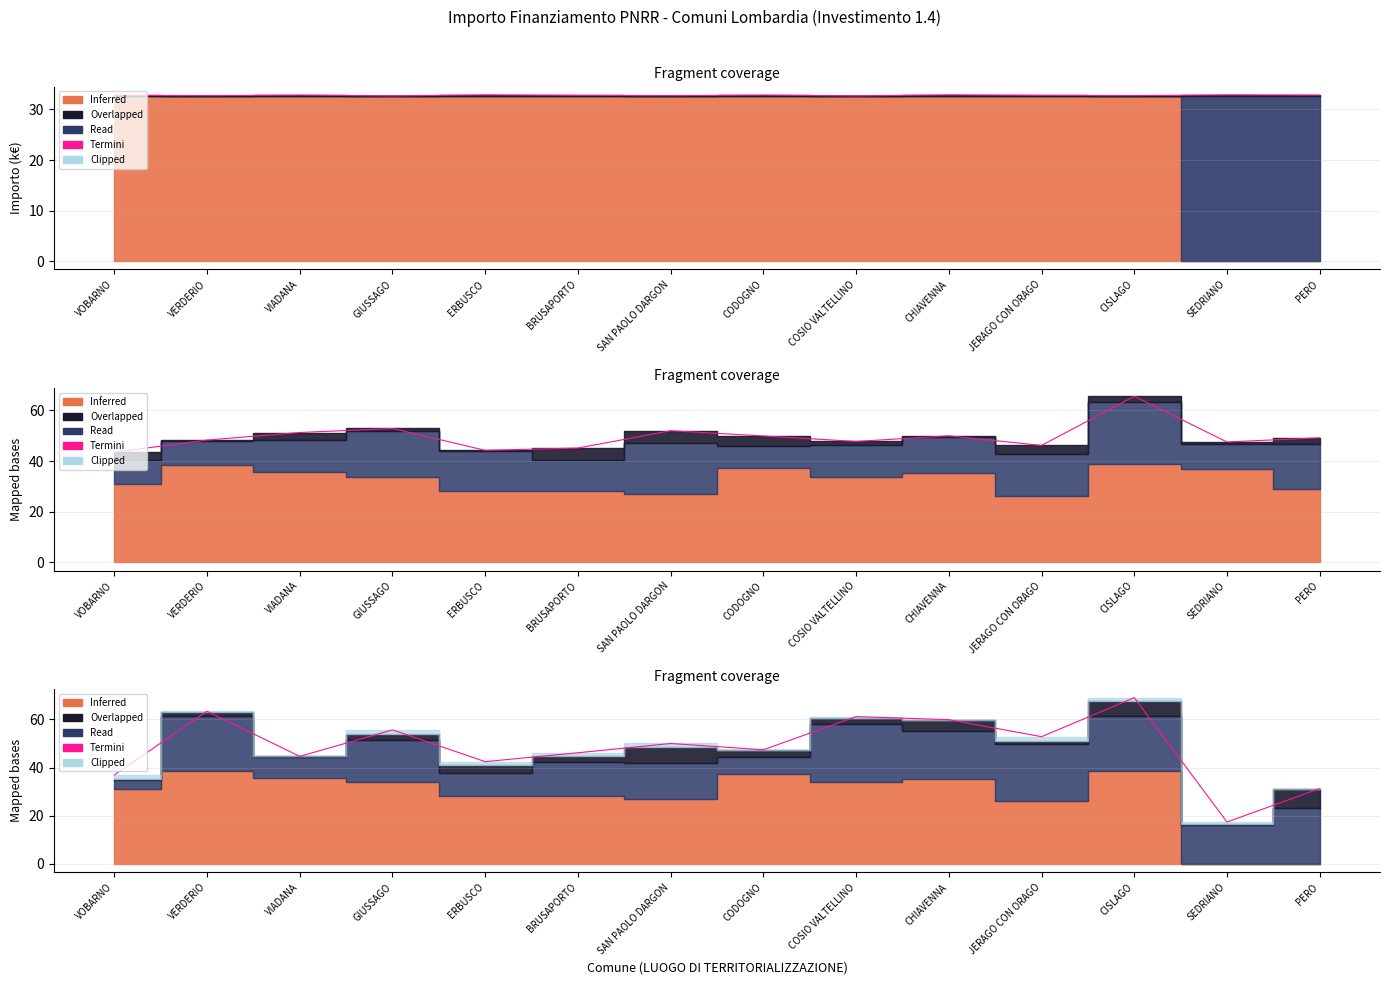

What position from the right is VOBARNO?

14